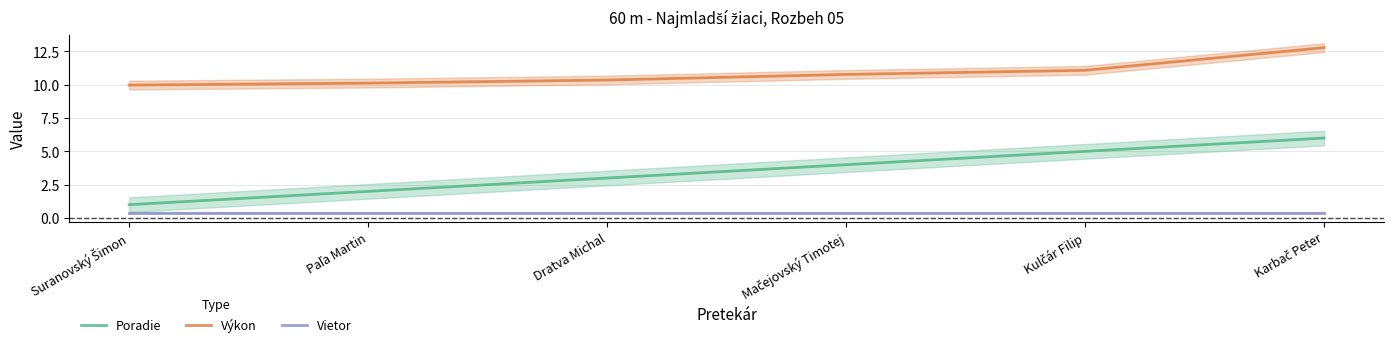

Which series has the largest total across all categories?

Výkon